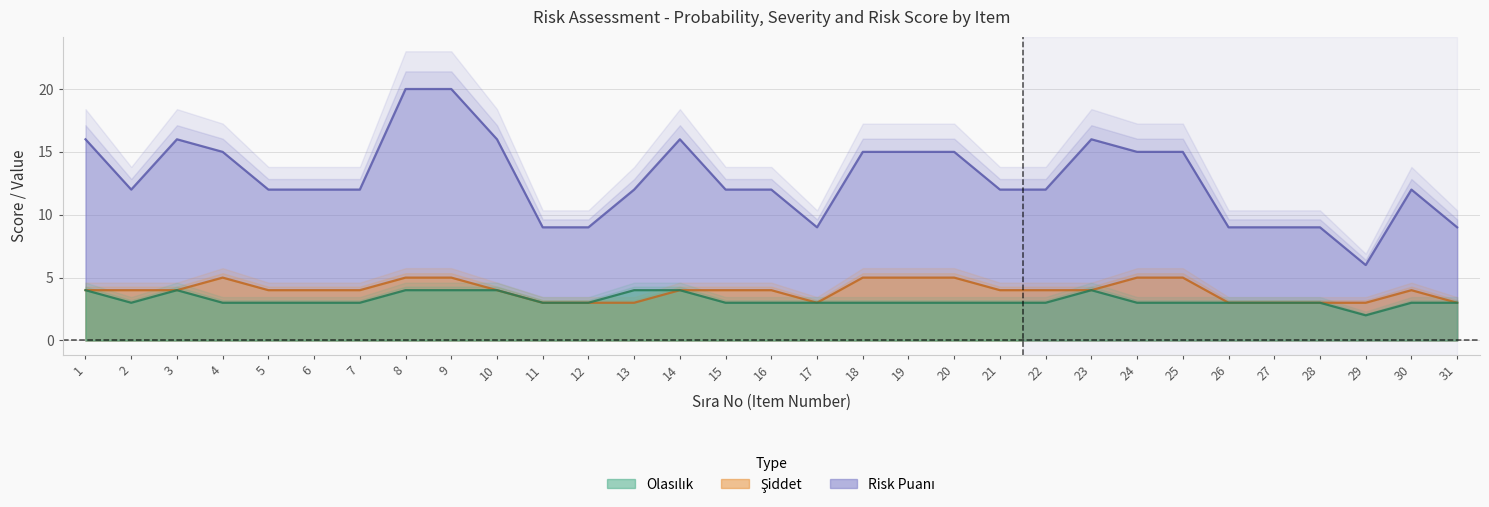

How many interior local valleys does the Olasılık series have?

2